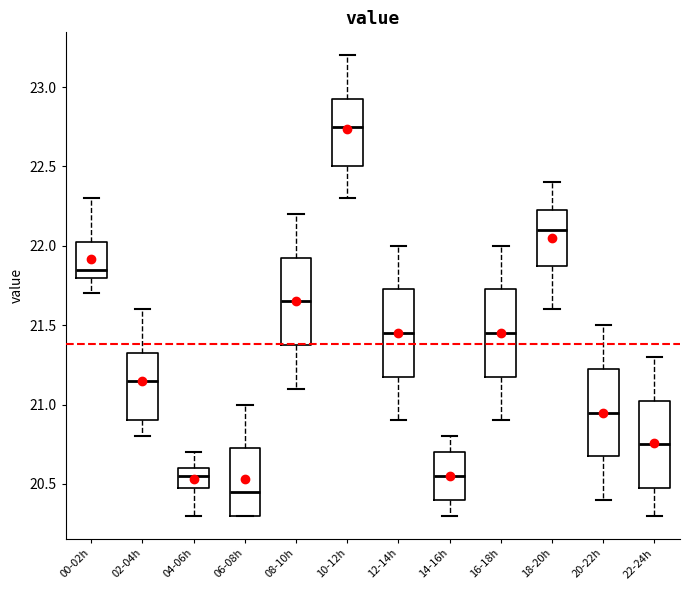

Which box has the lowest median line?

06-08h